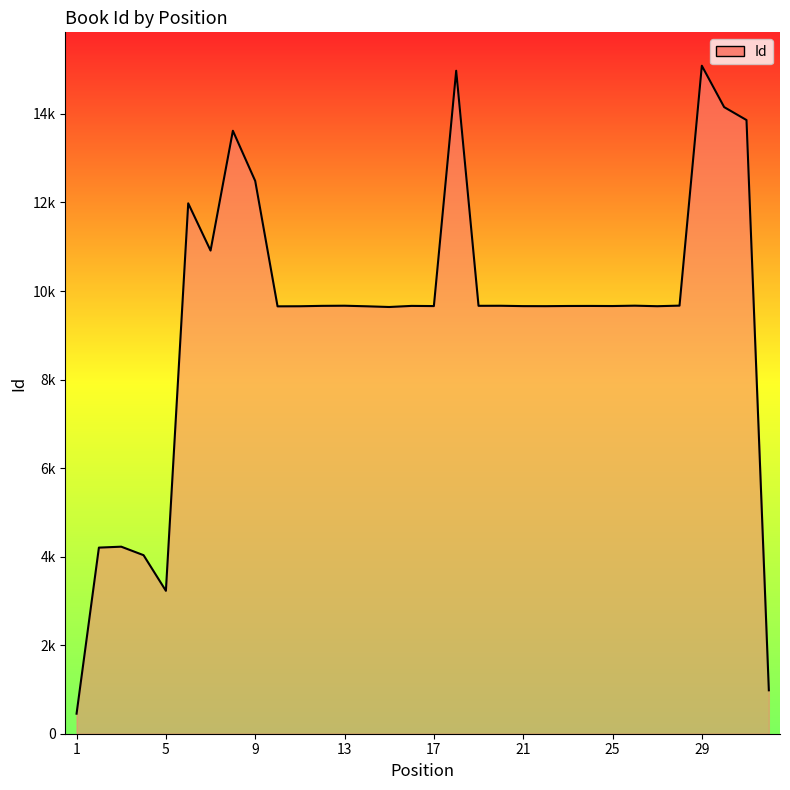

Is this an area chart (filled region under the line)?

Yes